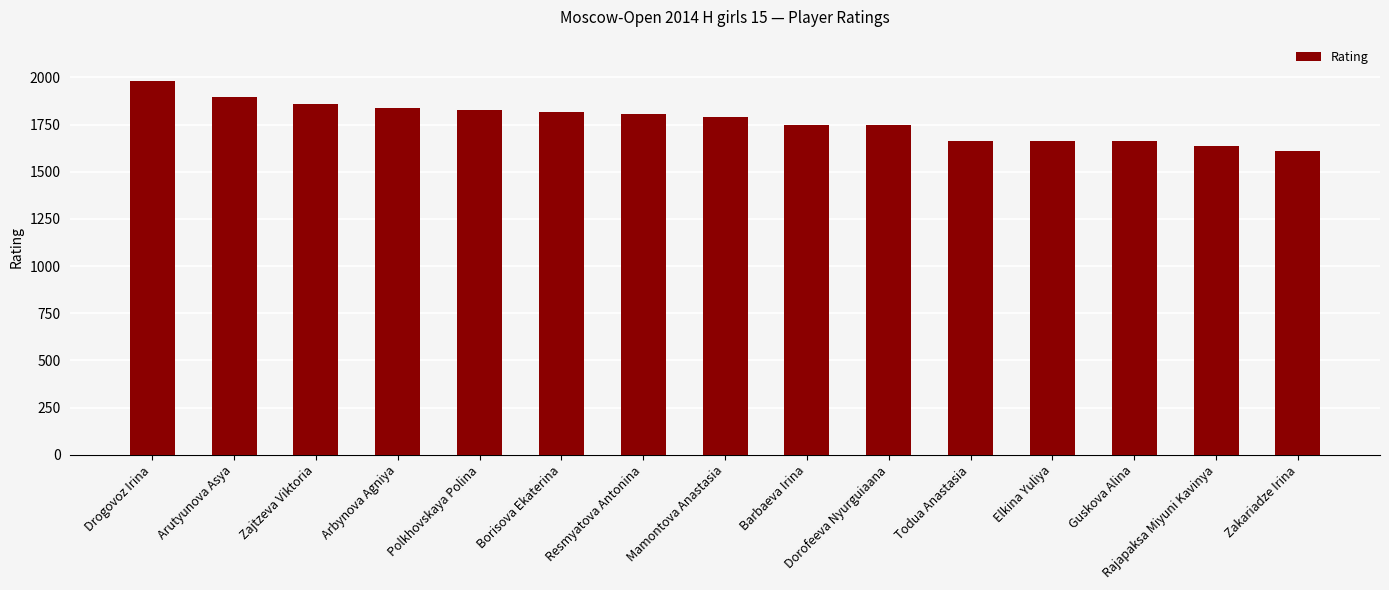

Where does the data first go above 1790?

Drogovoz Irina